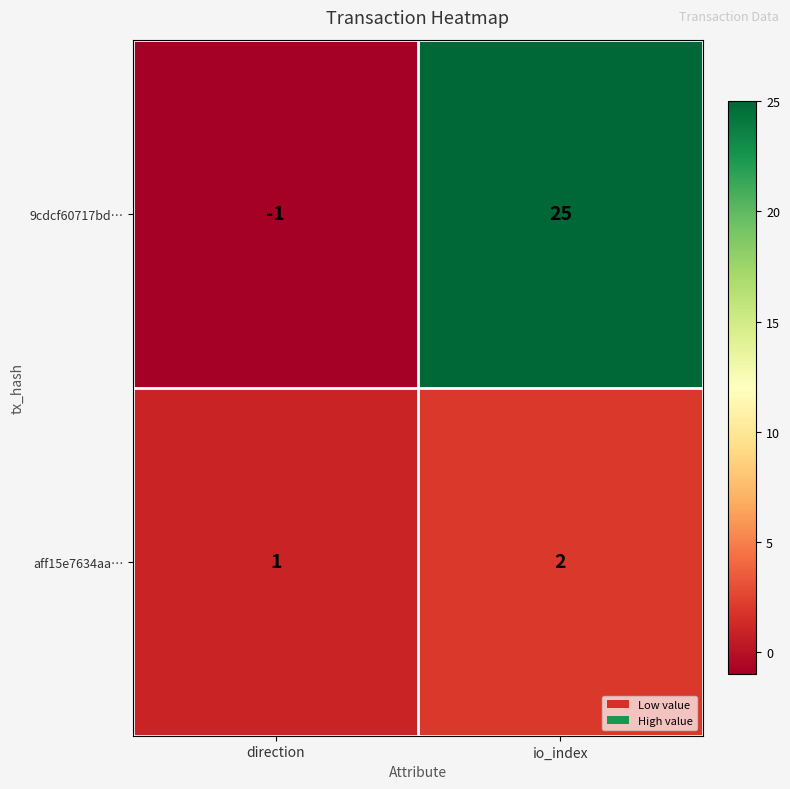

At which category does the chart reach its peak across all series?

io_index